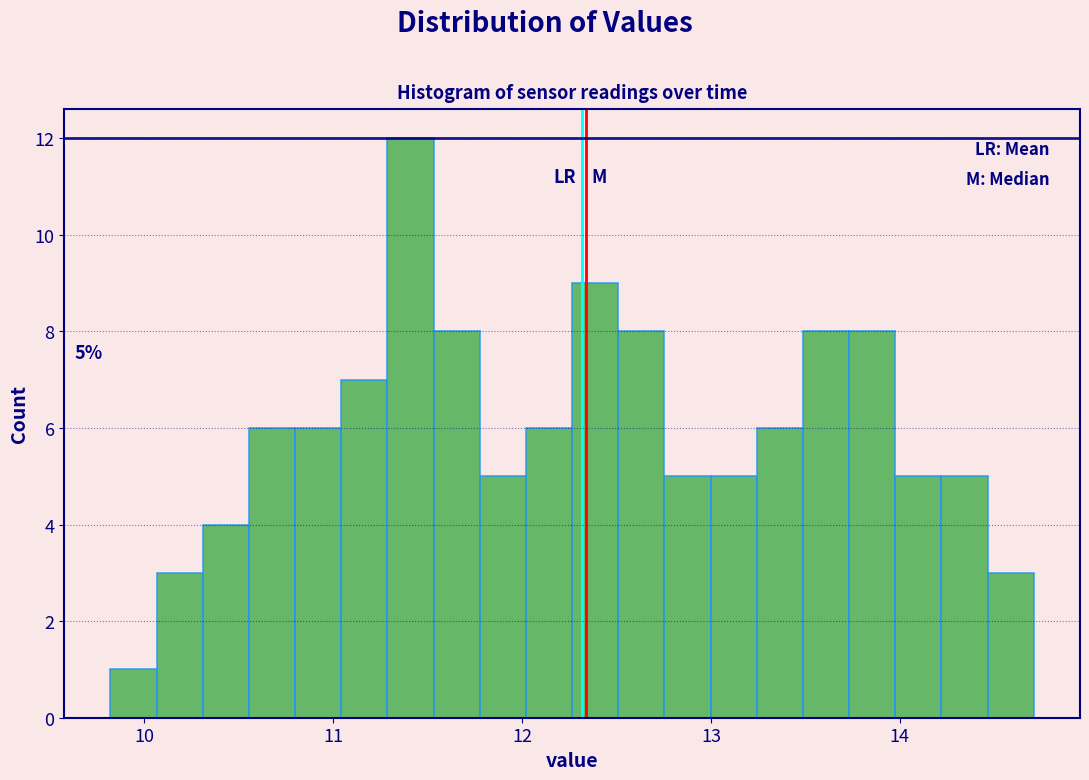

Around what value on the x-axis is the tallest bar? Give the approximate position of its centre, as read against the axis.

11.4